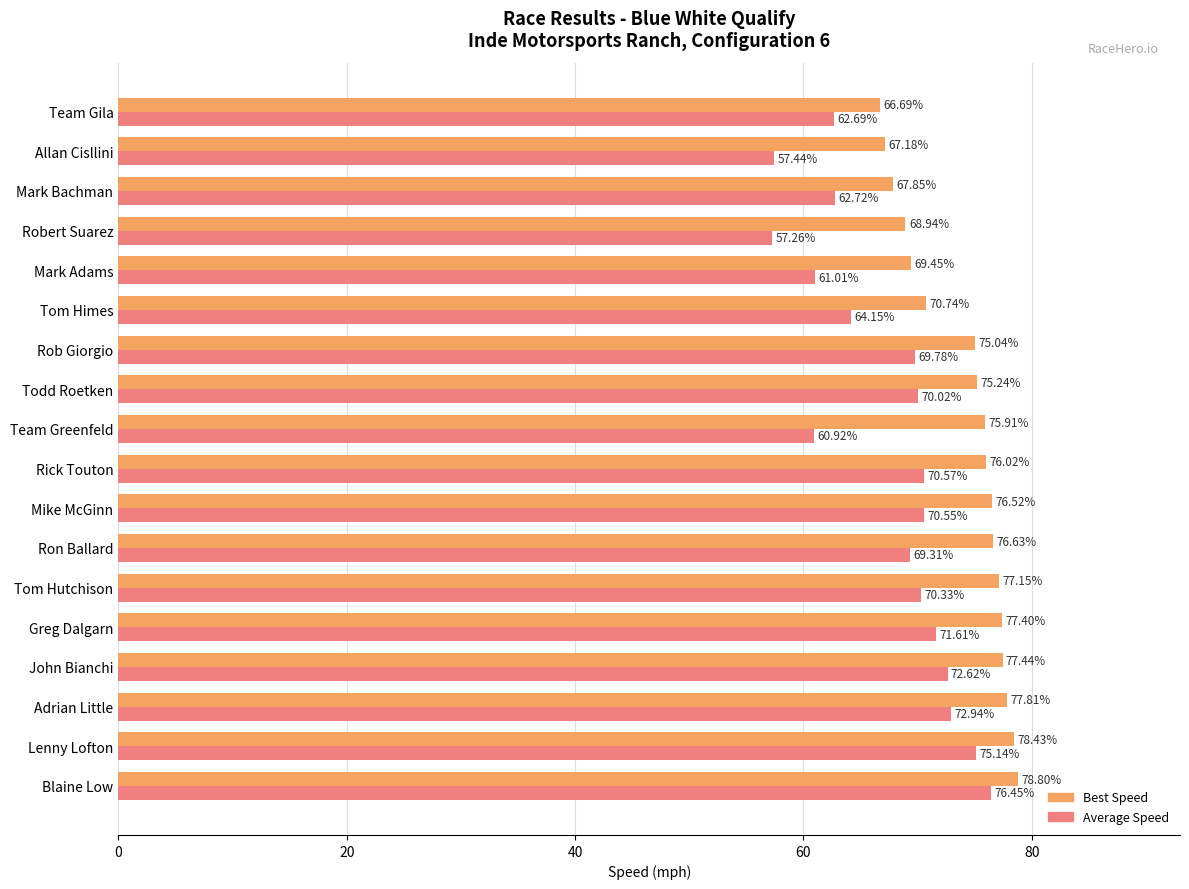

Which category has the lowest value in the Best Speed series?

Team Gila